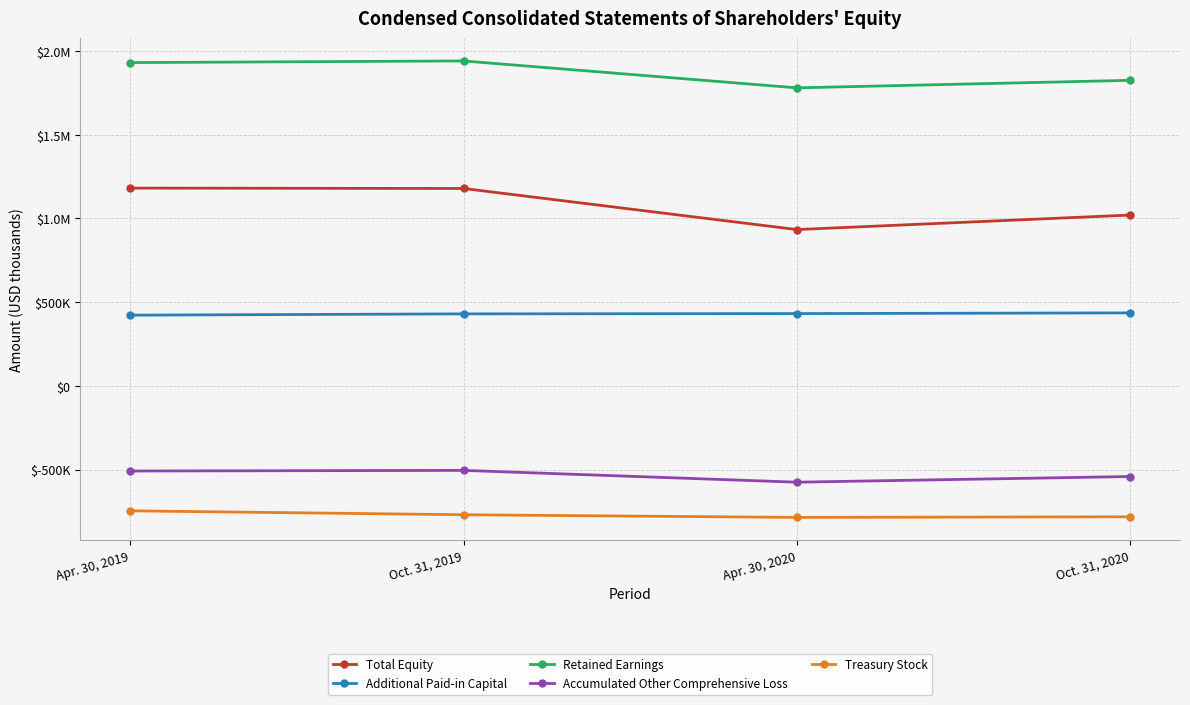

What is the sum of the Additional Paid-in Capital values at Apr. 30, 2020 and Apr. 30, 2019?

853985